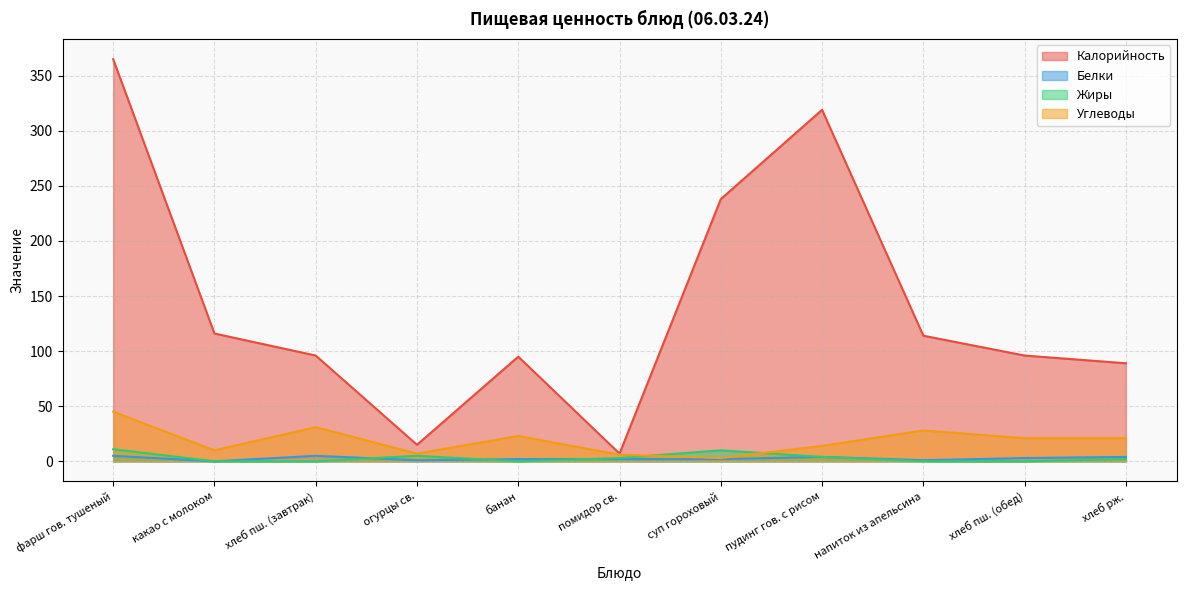

What are all the series names shown in the legend?

Калорийность, Белки, Жиры, Углеводы